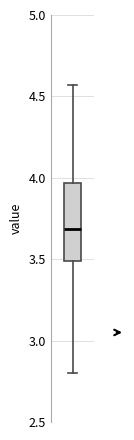

Transcribe this box plot: give where the median line is, the range the box spans, and where the two whiskers end, as read against the y-axis. The values are not printed on the chart, so give them approximately, as read against the axis.

median 3.70, box 3.50 to 3.95, whiskers 2.80 to 4.55